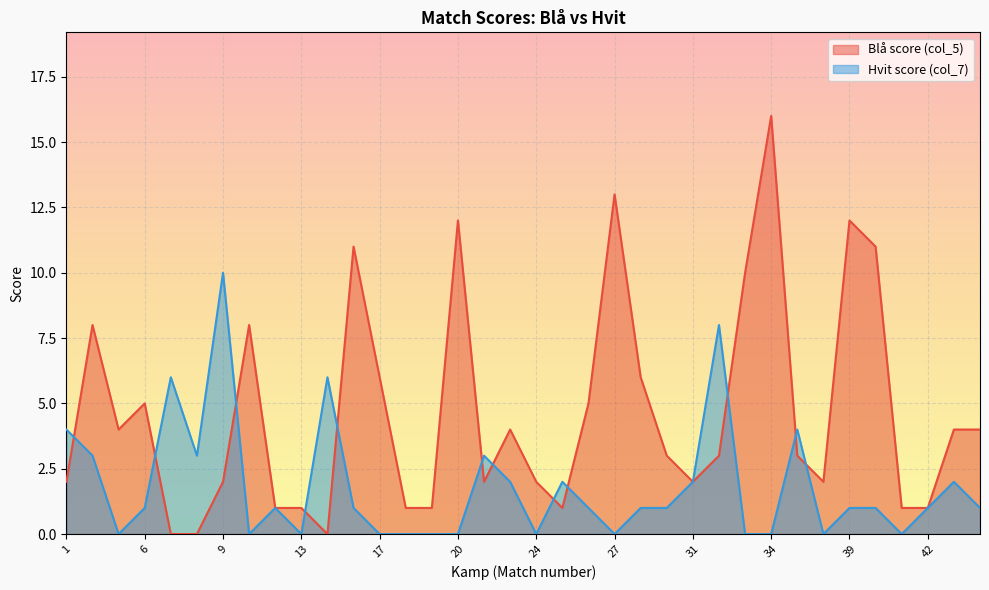

What is the sum of all Blå score (col_5) values?

167